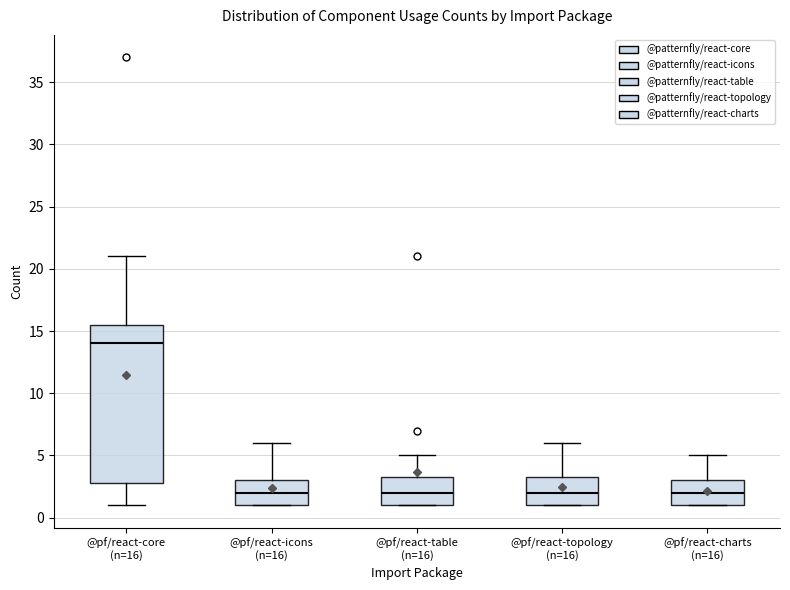

Which box has the highest median line?

@pf/react-core (n=16)